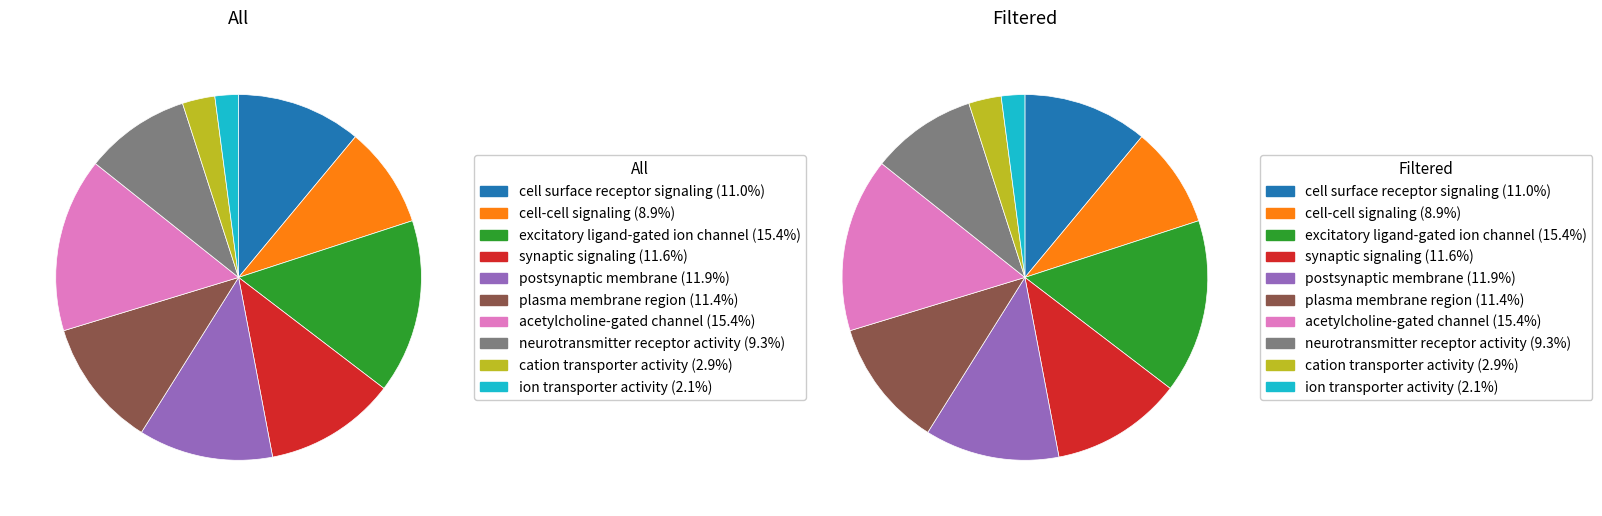

True or false: 3 accounts for 26% of the total.

False